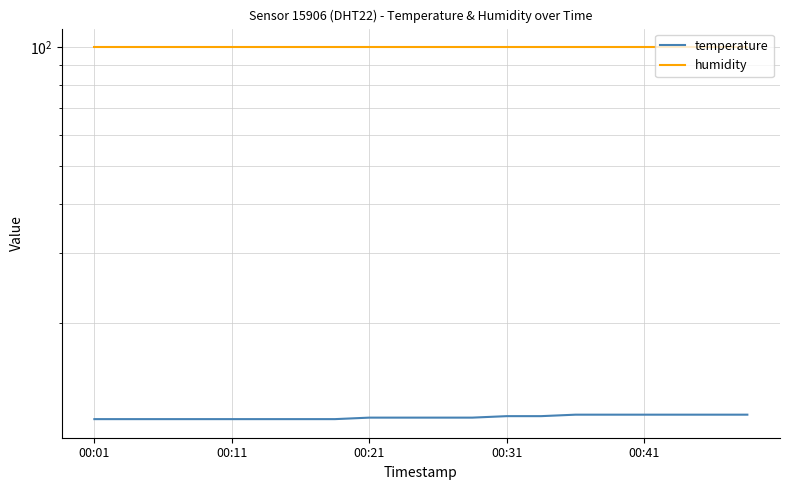

True or false: humidity and temperature cross at least once.

False